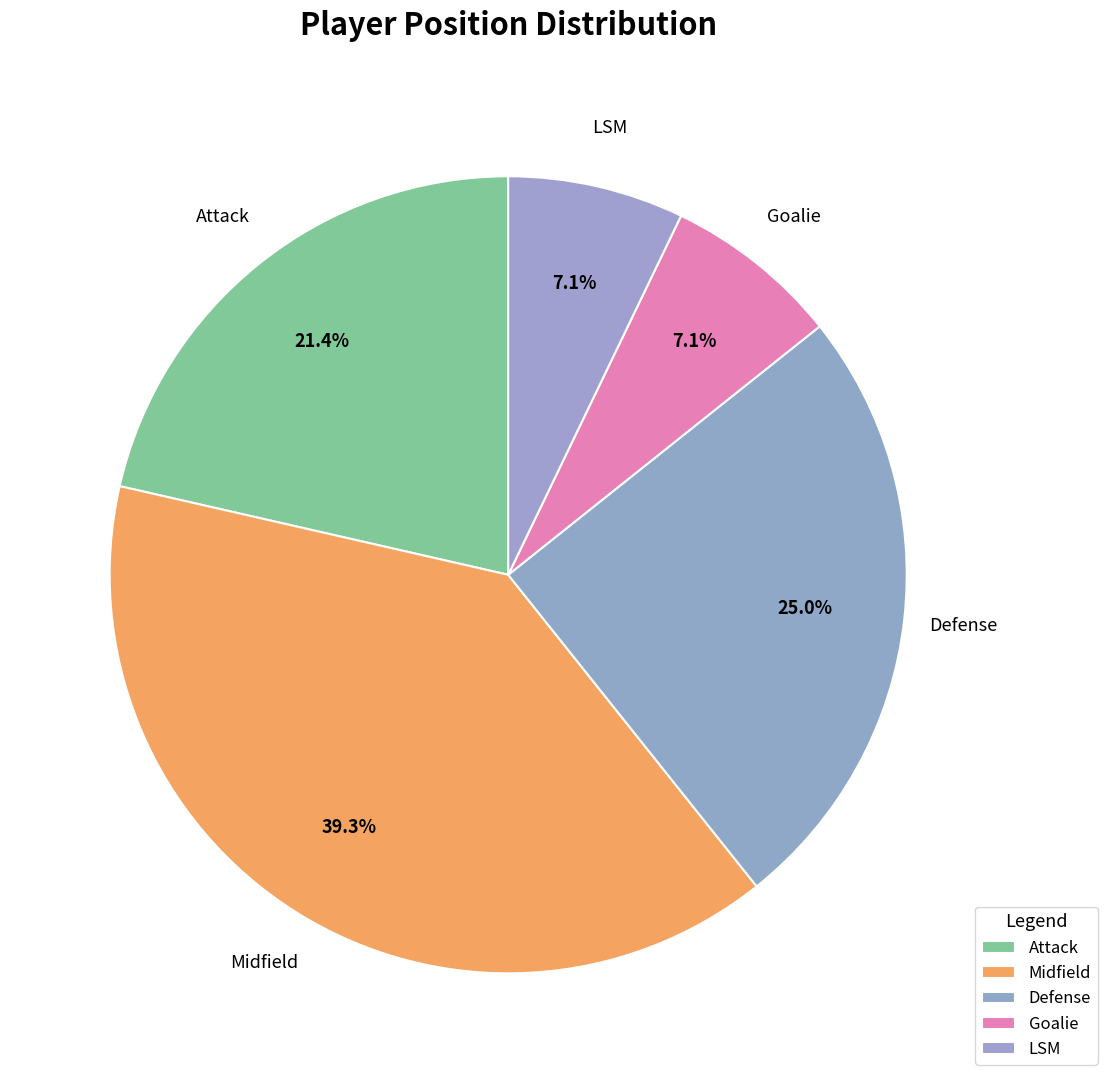

How many slices are in this pie chart?

5